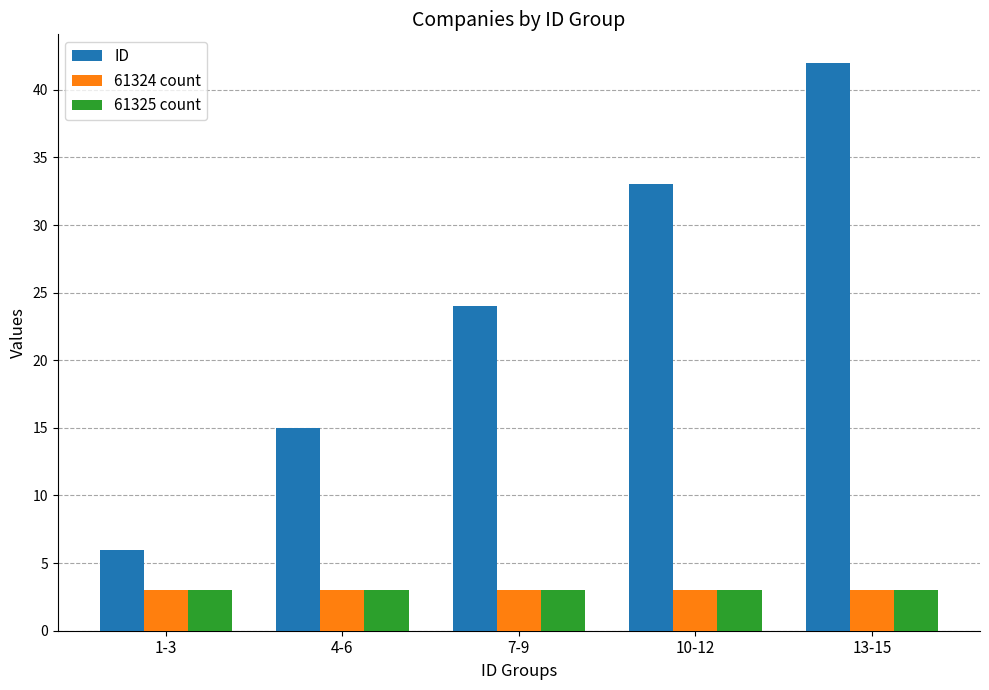

Reading left to right, transcribe all the data shown in this chart.

ID: 1-3=6	4-6=15	7-9=24	10-12=33	13-15=42
61324 count: 1-3=3	4-6=3	7-9=3	10-12=3	13-15=3
61325 count: 1-3=3	4-6=3	7-9=3	10-12=3	13-15=3